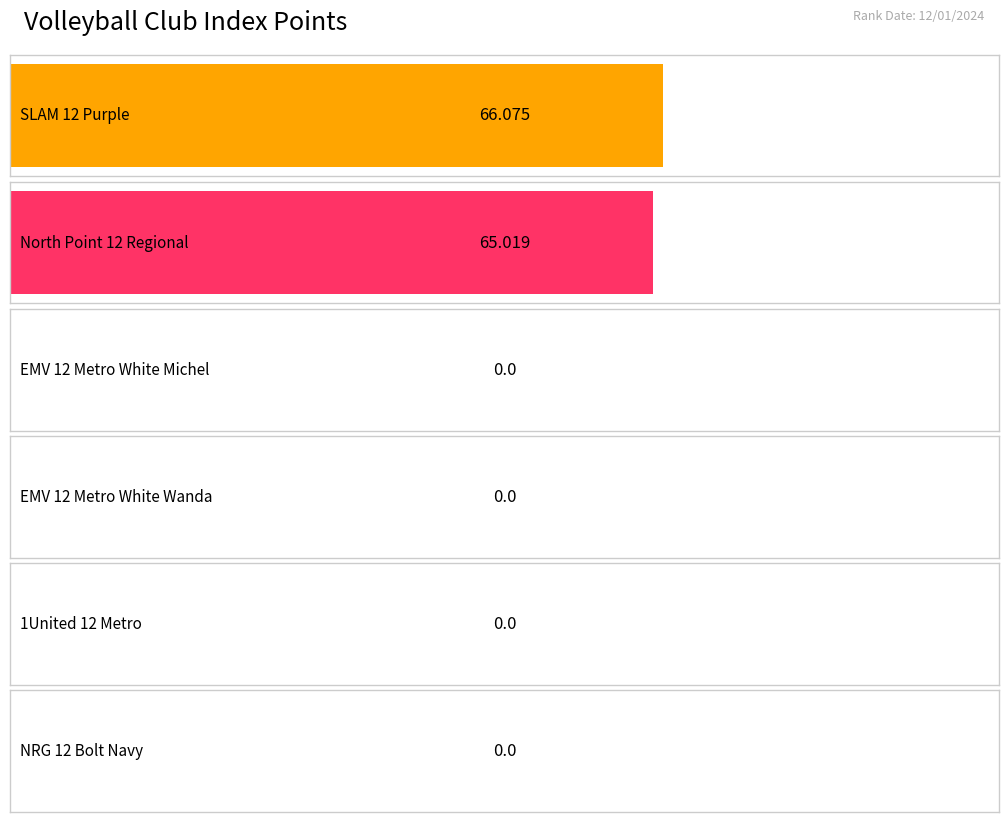

How many bars are there in total?

6